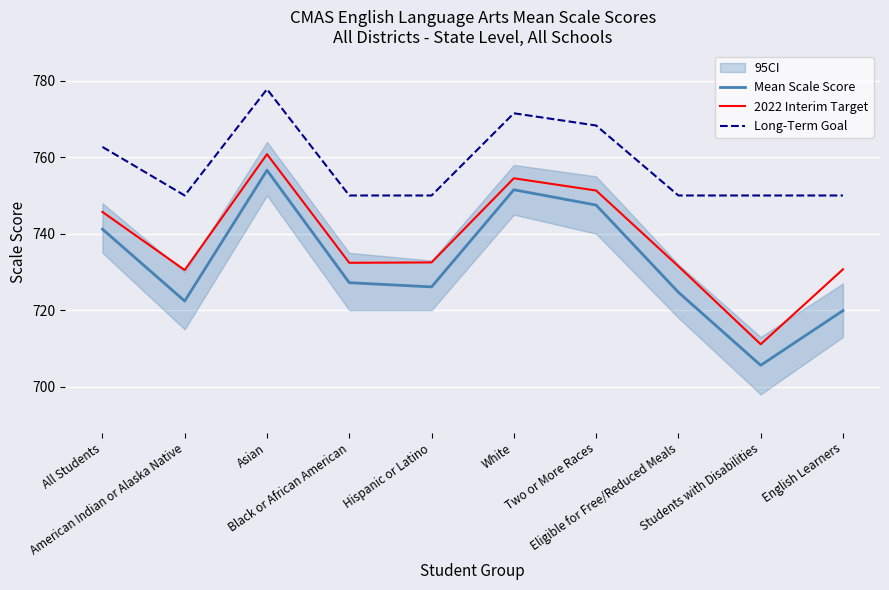

Where is Long-Term Goal nearest to the value 763?

All Students